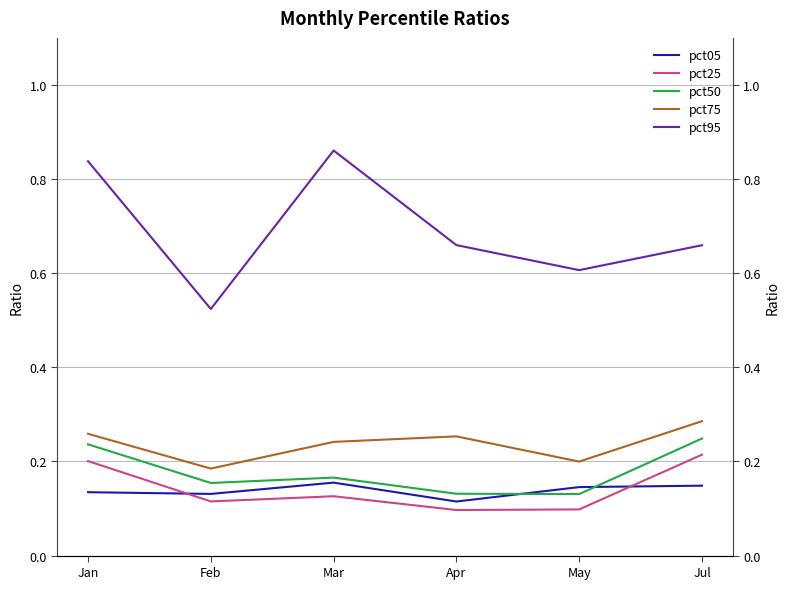

What is the value of the pct25 point at the 3rd from the left?

0.1